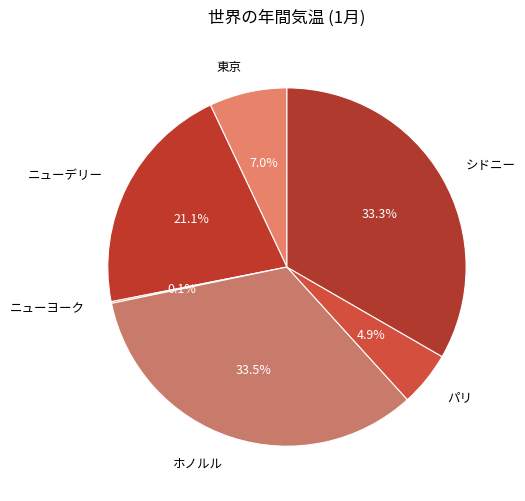

Approximately how many times larger is the value at パリ compared to シドニー?

0.1